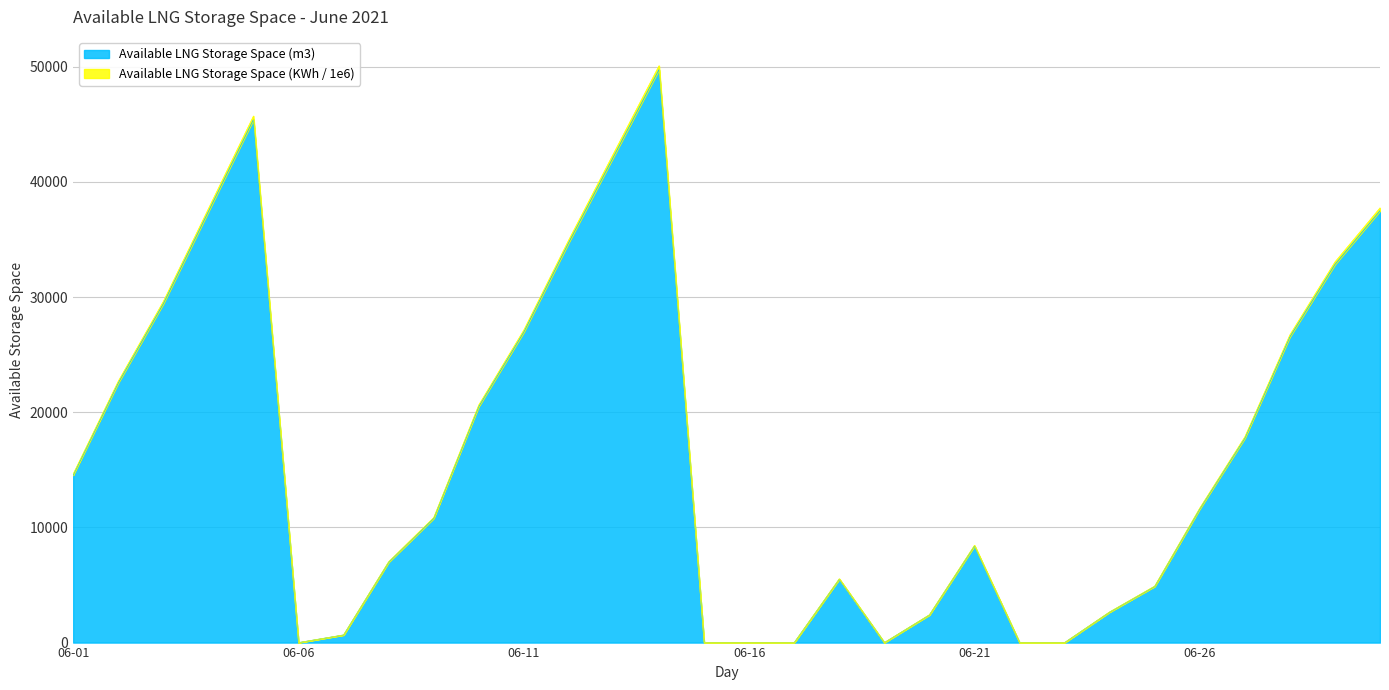

List the series in order of their peak value, highest first.

Available LNG Storage Space (KWh / 1e6), Available LNG Storage Space (m3)